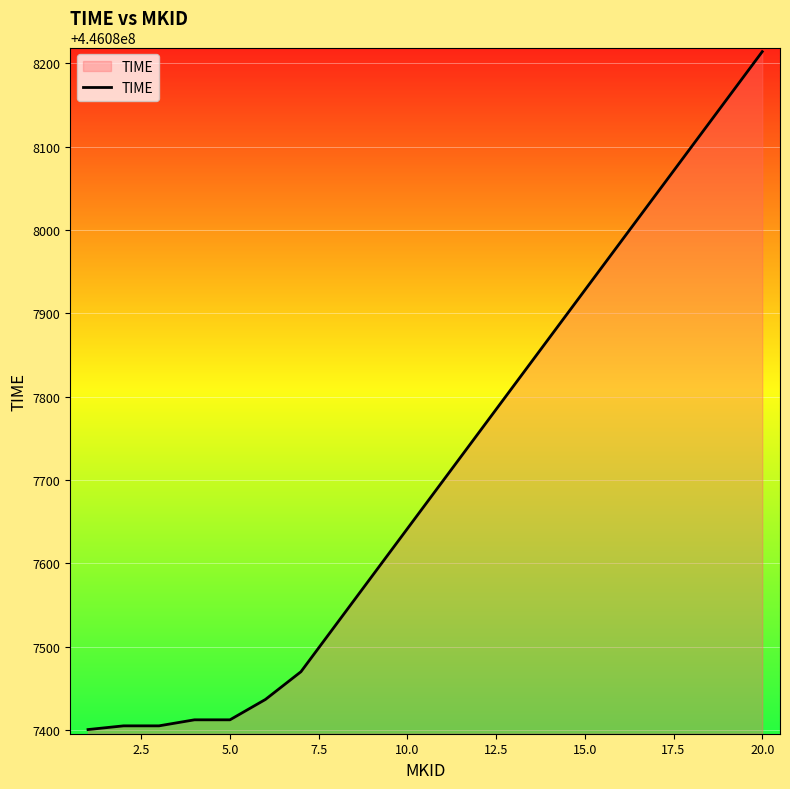

How many lines are shown in the chart?

1